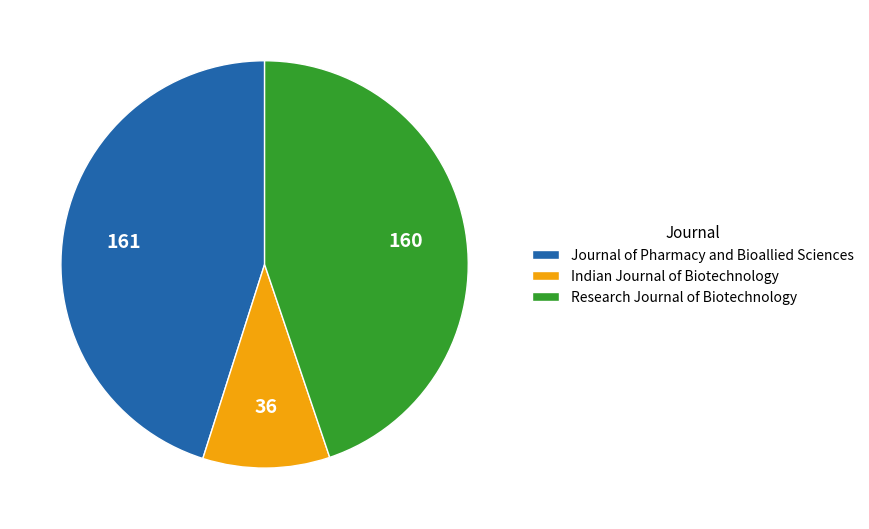

The Indian Journal of Biotechnology slice represents 16% of the pie. True or false?

False